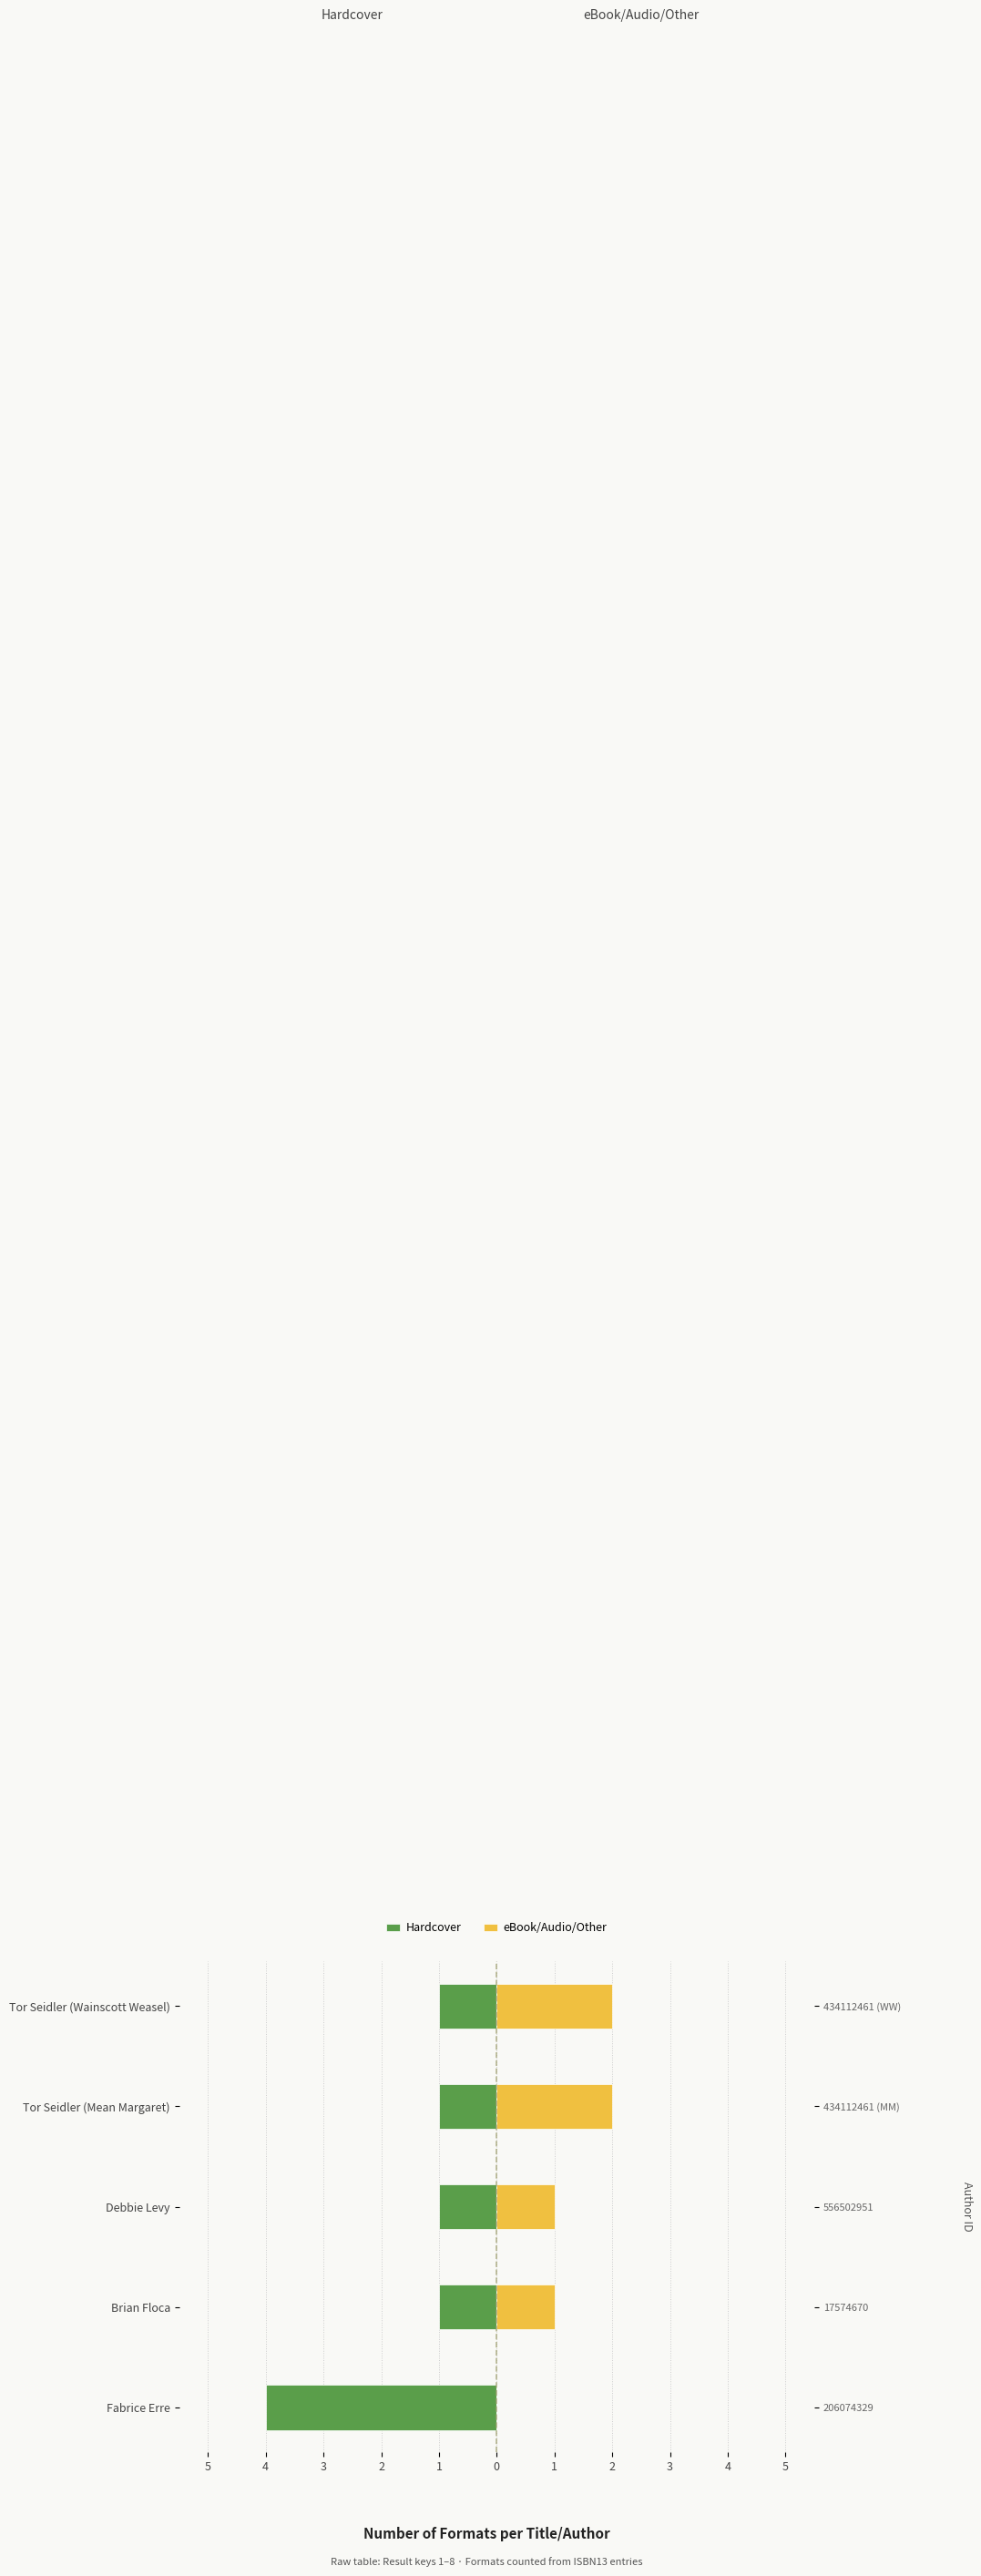

Reading left to right, list all the values displayed in this chart.

Hardcover: -4	-1	-1	-1	-1
eBook/Audio/Other: 0	1	1	2	2